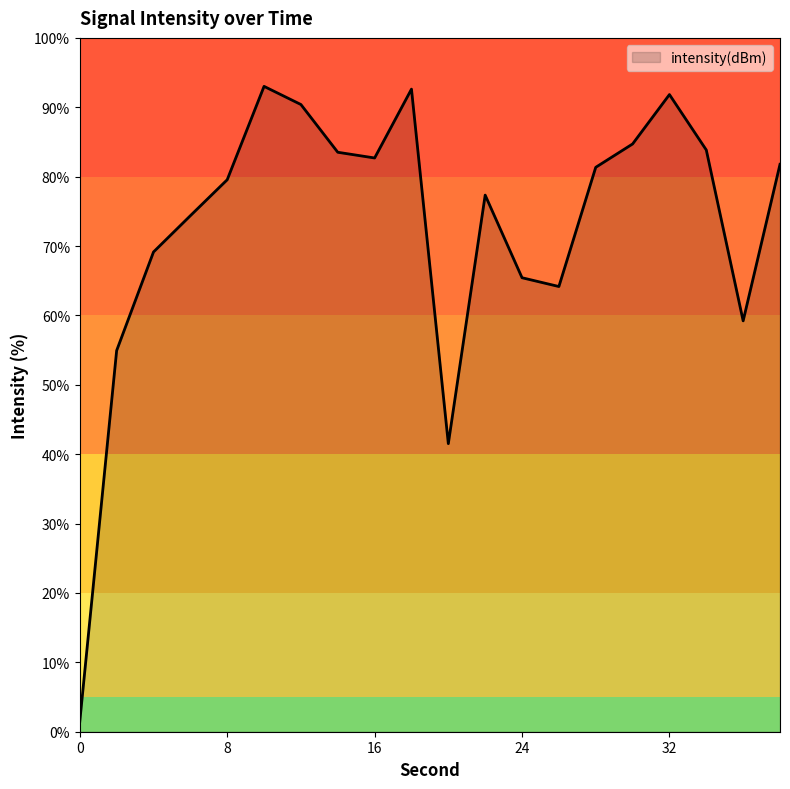

What is the difference between the maximum and minimum values?

91.5